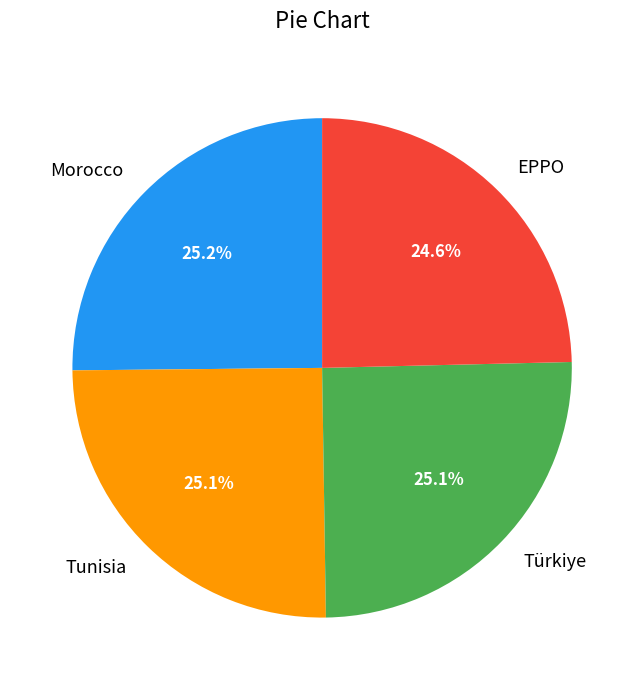

To the nearest percent, what is the combined percentage of EPPO and Morocco?

50%